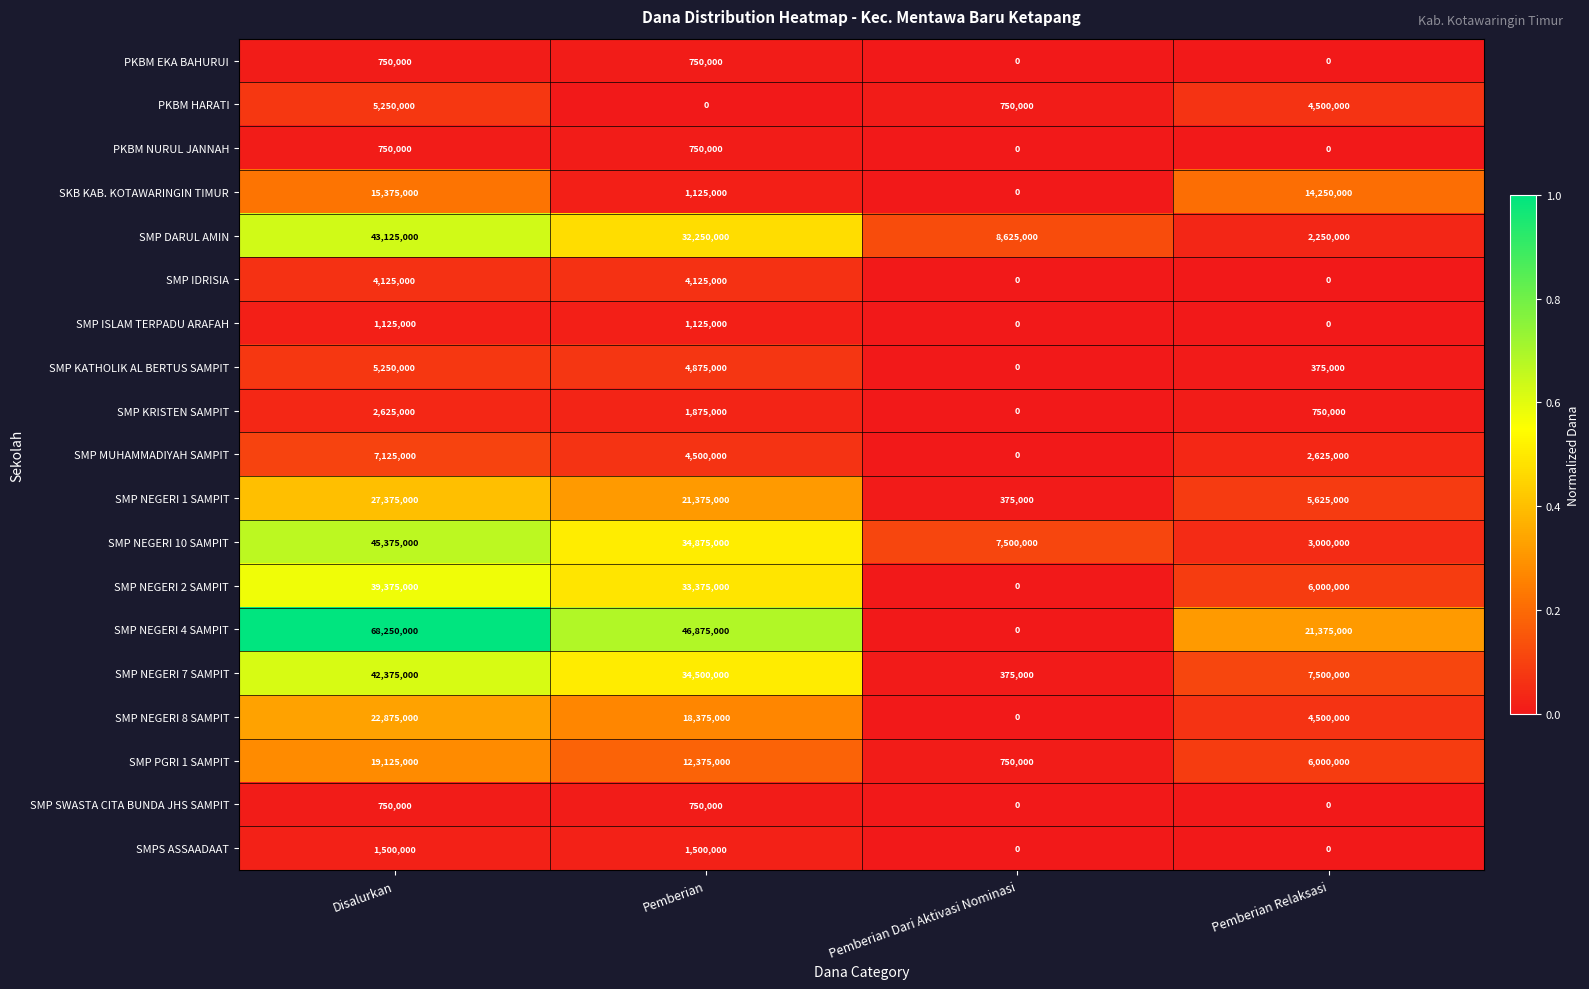

The SMP SWASTA CITA BUNDA JHS SAMPIT series shows 1323797 at Pemberian. True or false?

False